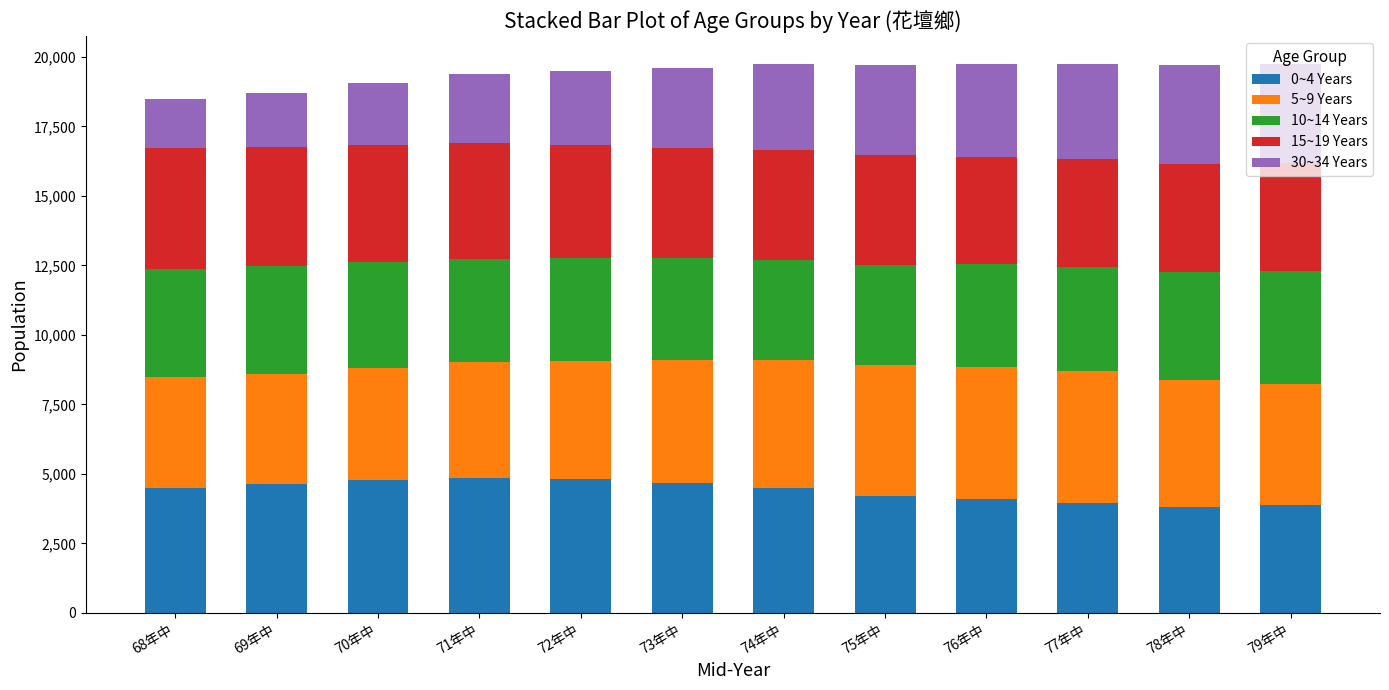

What is the sum of the 0~4 Years values at 73年中 and 69年中?

9314.0